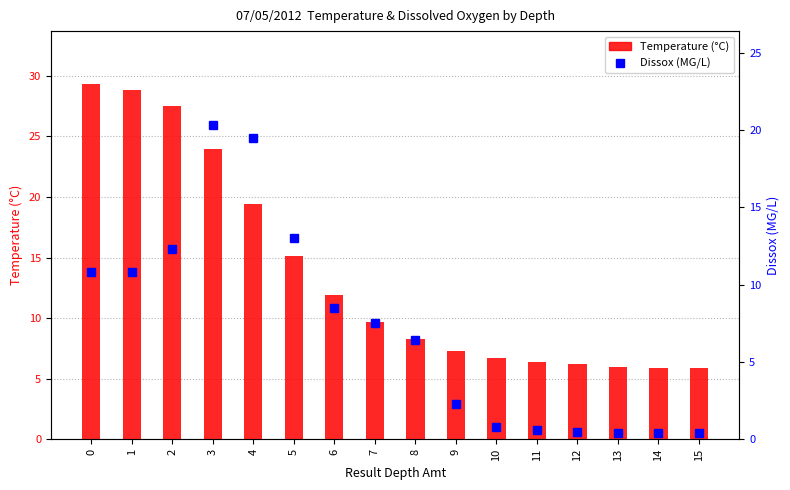

What is the minimum value shown in the chart?

0.4